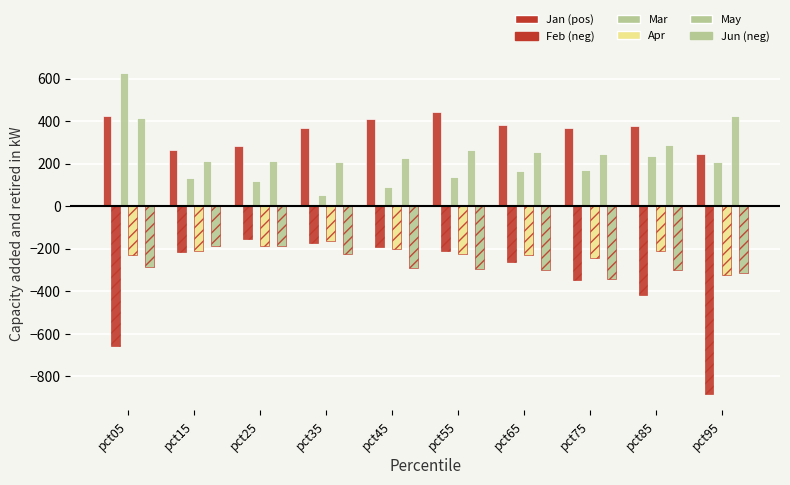

At which category is the sum across all series the highest?

pct05